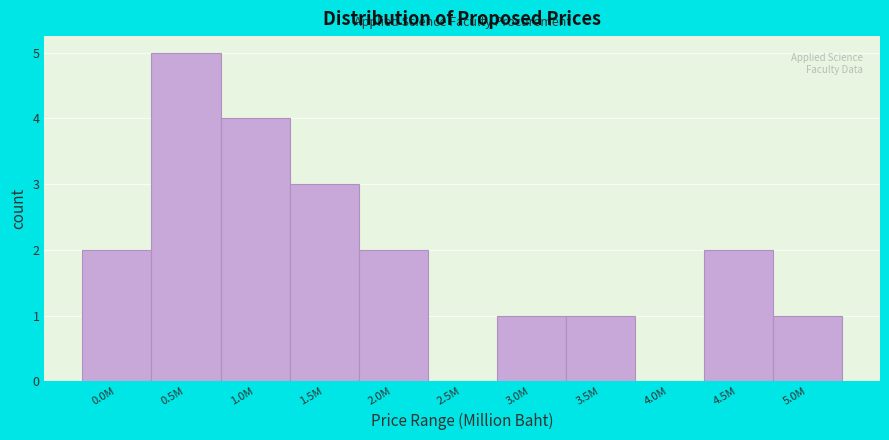

Reading right to left, extract all data points from this chart.

5.0M=1	4.5M=2	4.0M=0	3.5M=1	3.0M=1	2.5M=0	2.0M=2	1.5M=3	1.0M=4	0.5M=5	0.0M=2